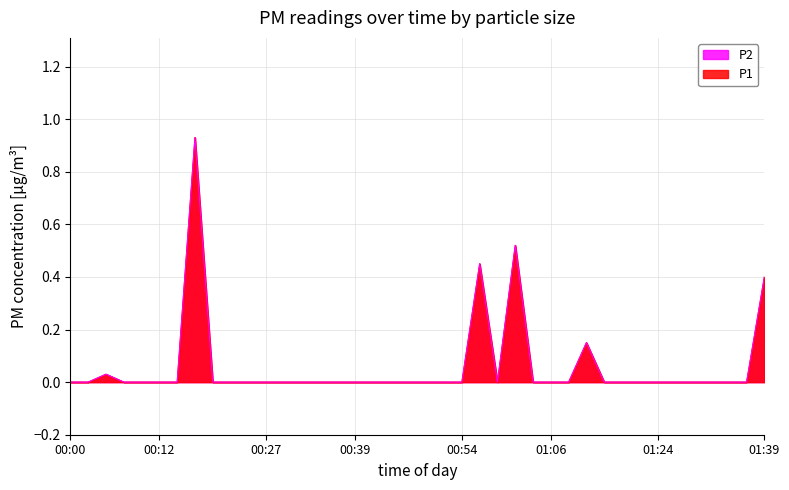

How many lines are shown in the chart?

2